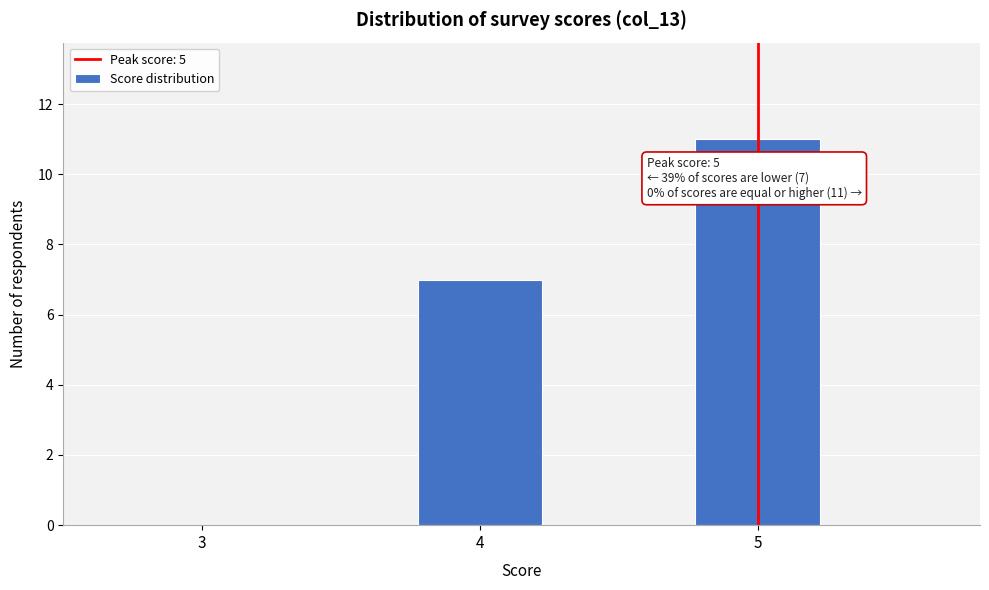

Over which range of the x-axis is the bar tallest?

4.5 to 5.5